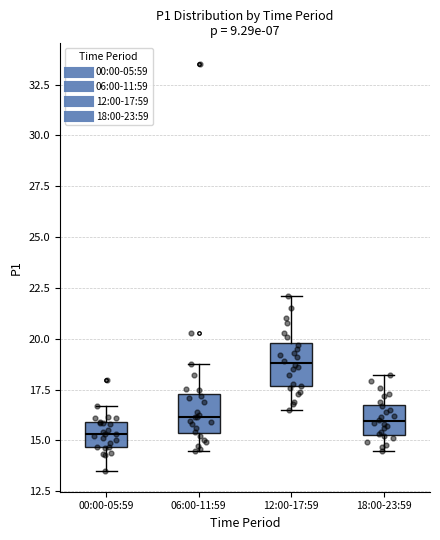

Reading left to right, transcribe this box plot: for each box, give where its median line is, the range the box spans, and where its two whiskers end, as read against the y-axis. The values are not printed on the chart, so give them approximately, as read against the axis.

00:00-05:59: median 15.5, box 14.5 to 16.0, whiskers 13.5 to 16.5
06:00-11:59: median 16.0, box 15.5 to 17.5, whiskers 14.5 to 19.0
12:00-17:59: median 19.0, box 17.5 to 20.0, whiskers 16.5 to 22.0
18:00-23:59: median 16.0, box 15.5 to 17.0, whiskers 14.5 to 18.0